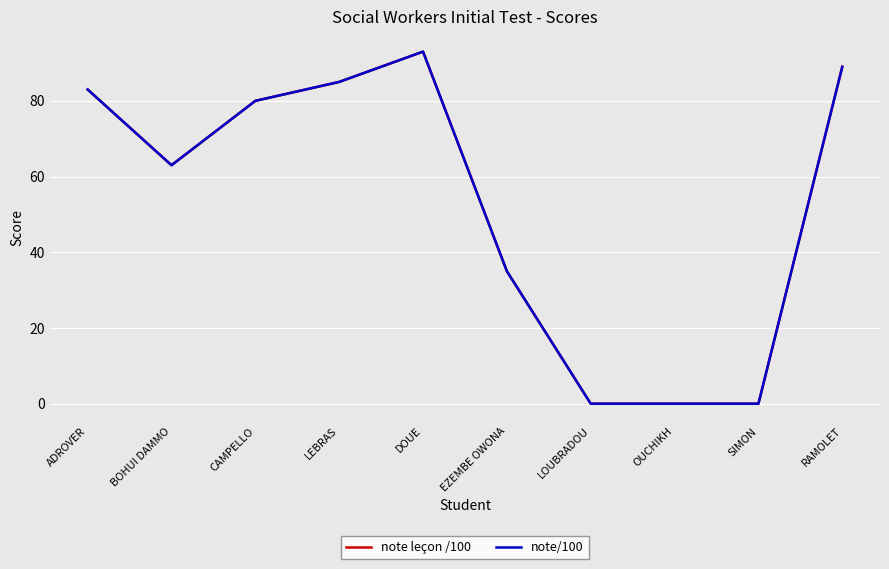

What is the label of the 1st point from the right?

RAMOLET